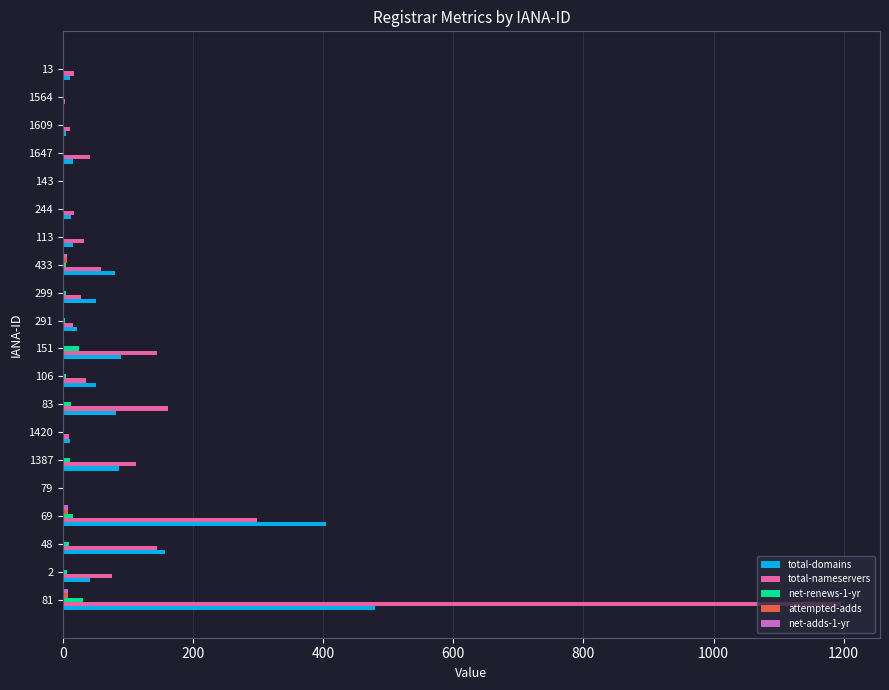

The total-domains series shows 15 at 113. True or false?

True